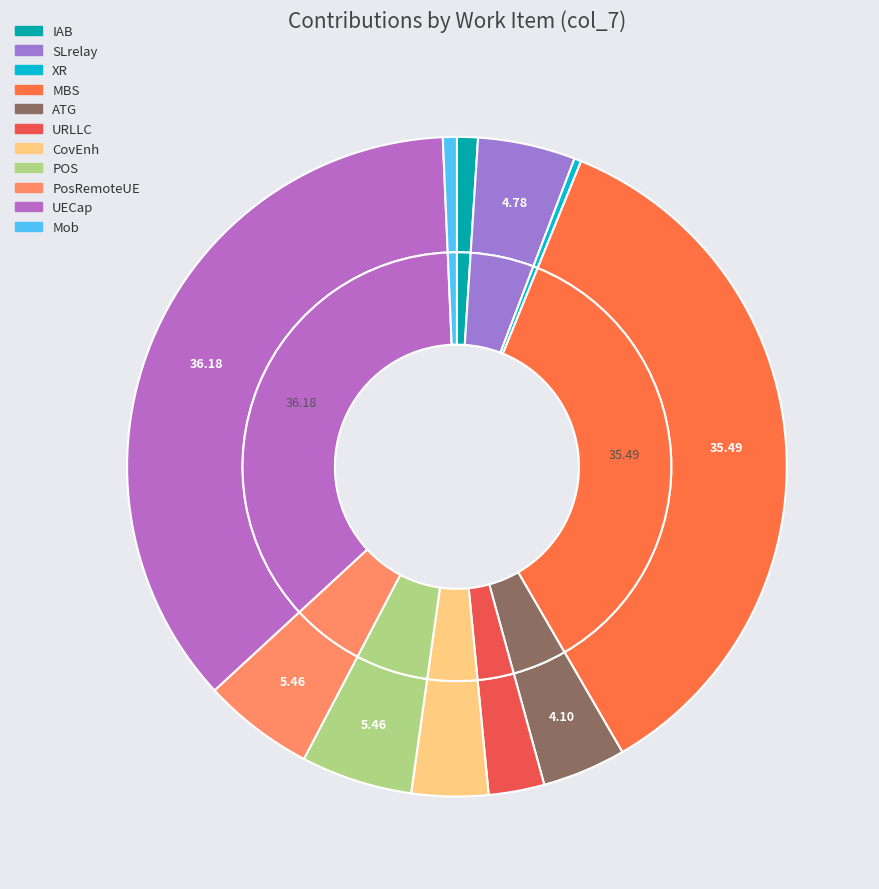

How many segments does this pie chart have?

11